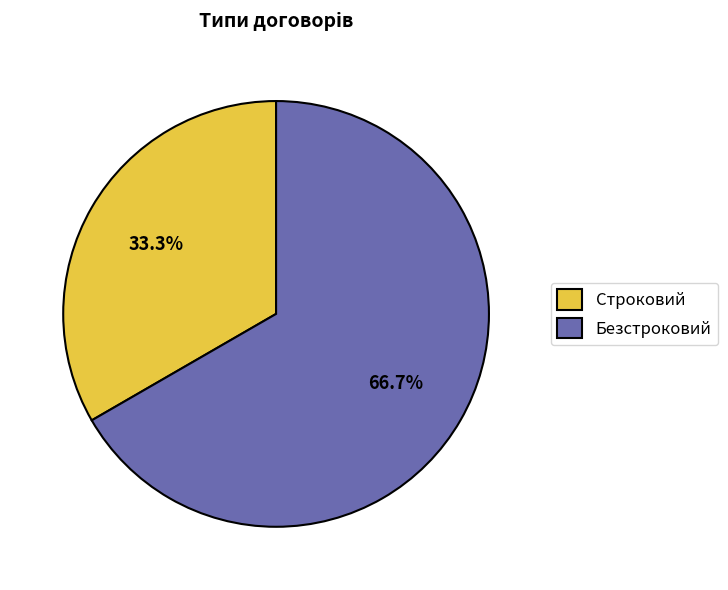

Is there a majority slice in this chart?

Yes